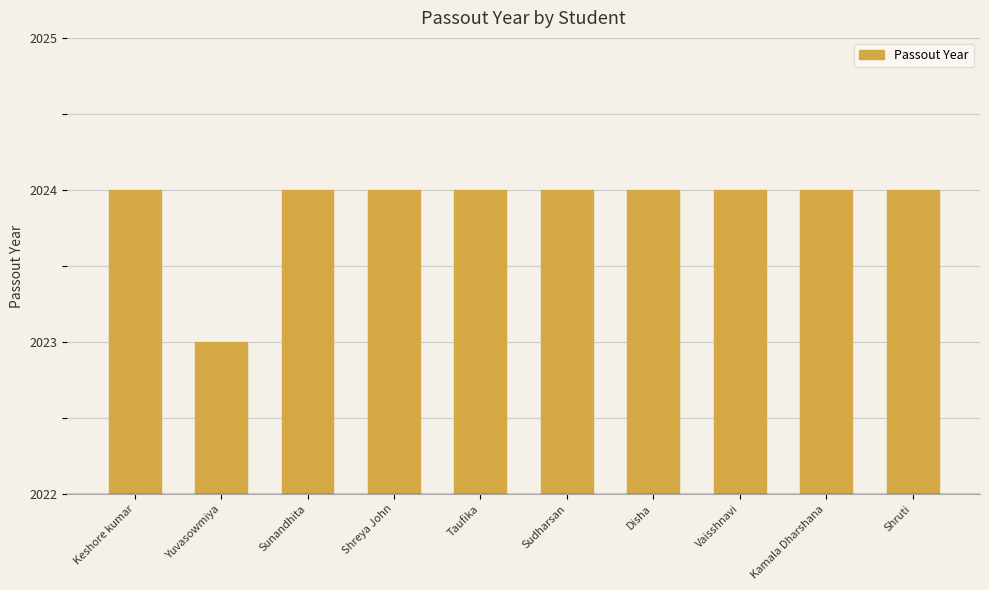

What value does the data have at Kamala Dharshana?

2024